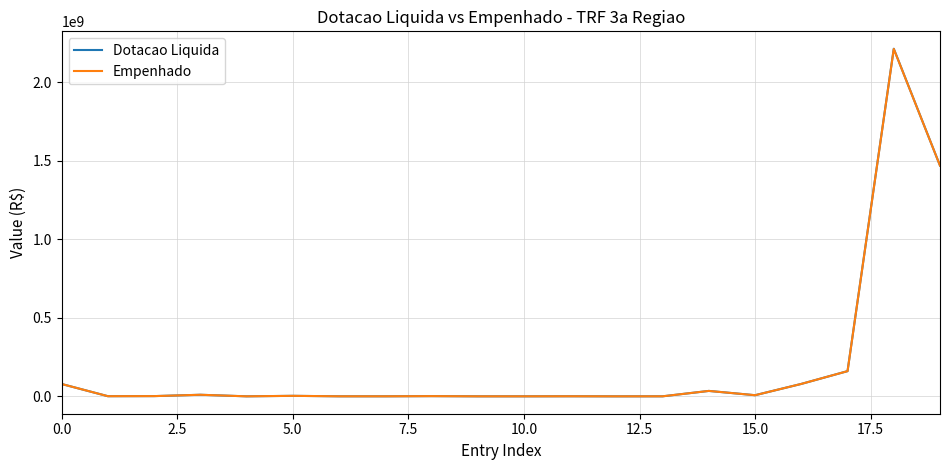

What is the maximum value shown in the chart?

2213875588.0